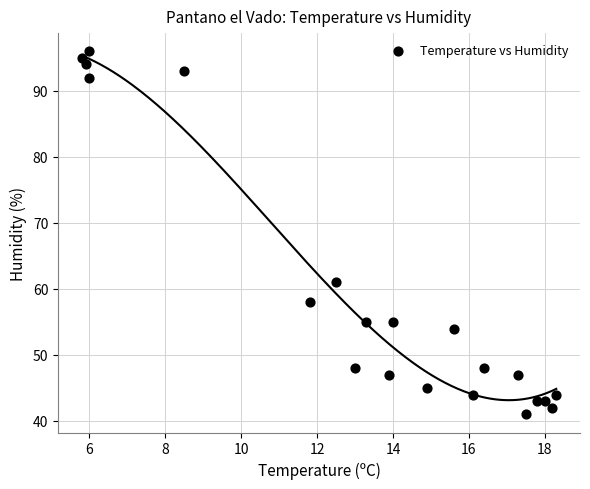

What is the range of Y values (max minus min)?

55